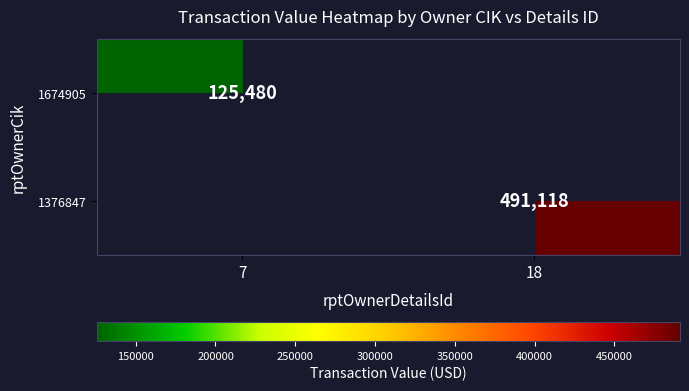

At how many categories does at least one series exceed 246375?

1